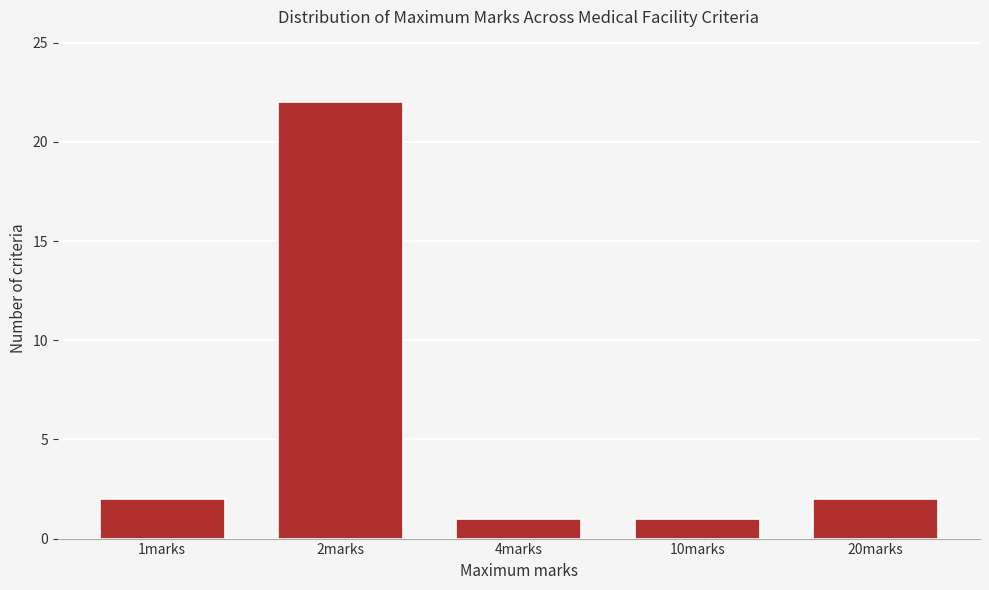

Reading left to right, what are all the values shown in this chart?

2	22	1	1	2